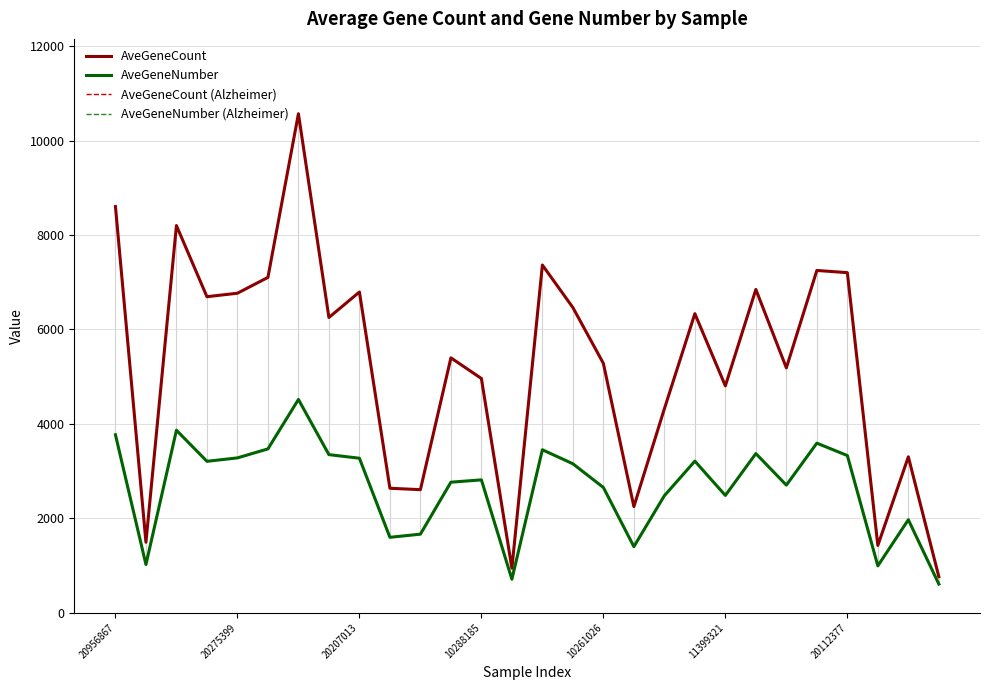

How many categories are shown in the chart?

28